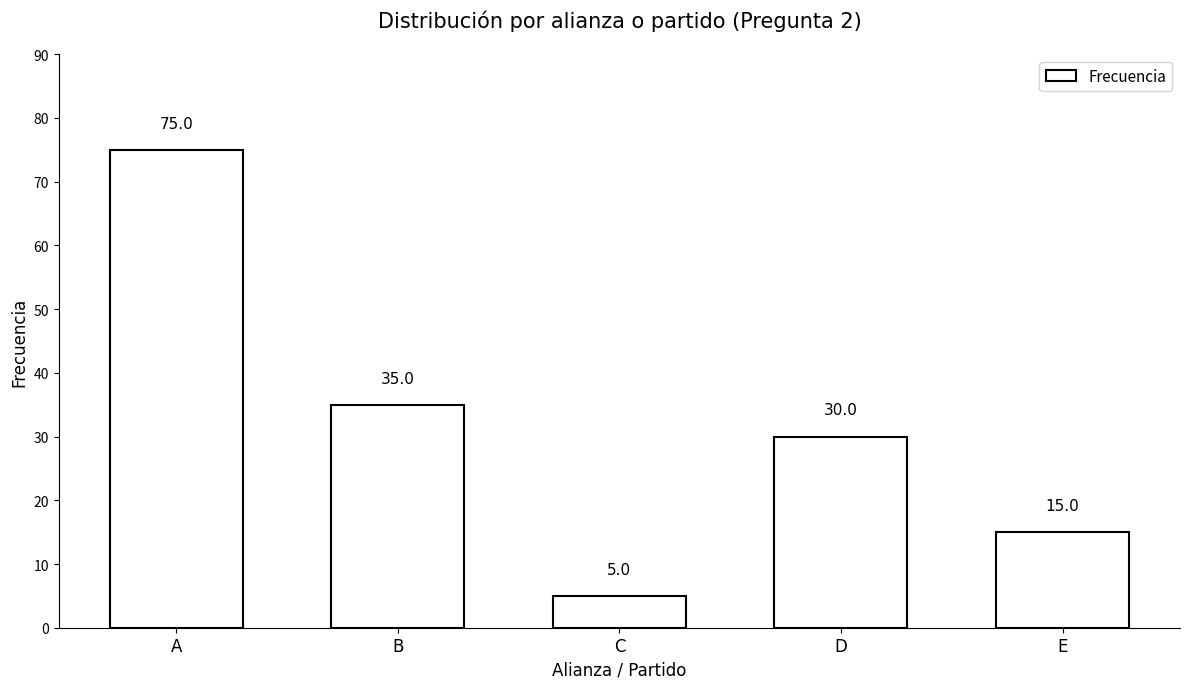

What is the sum of the values at E and D?

45